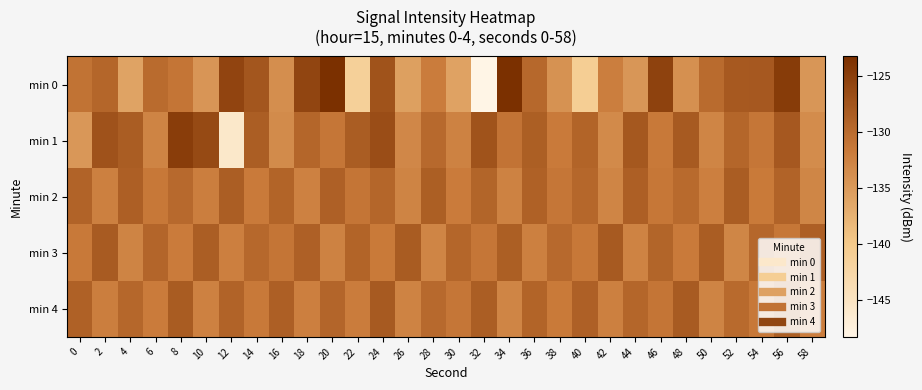

Rank the series at 24 from lowest to highest value.

min 3, min 2, min 4, min 0, min 1